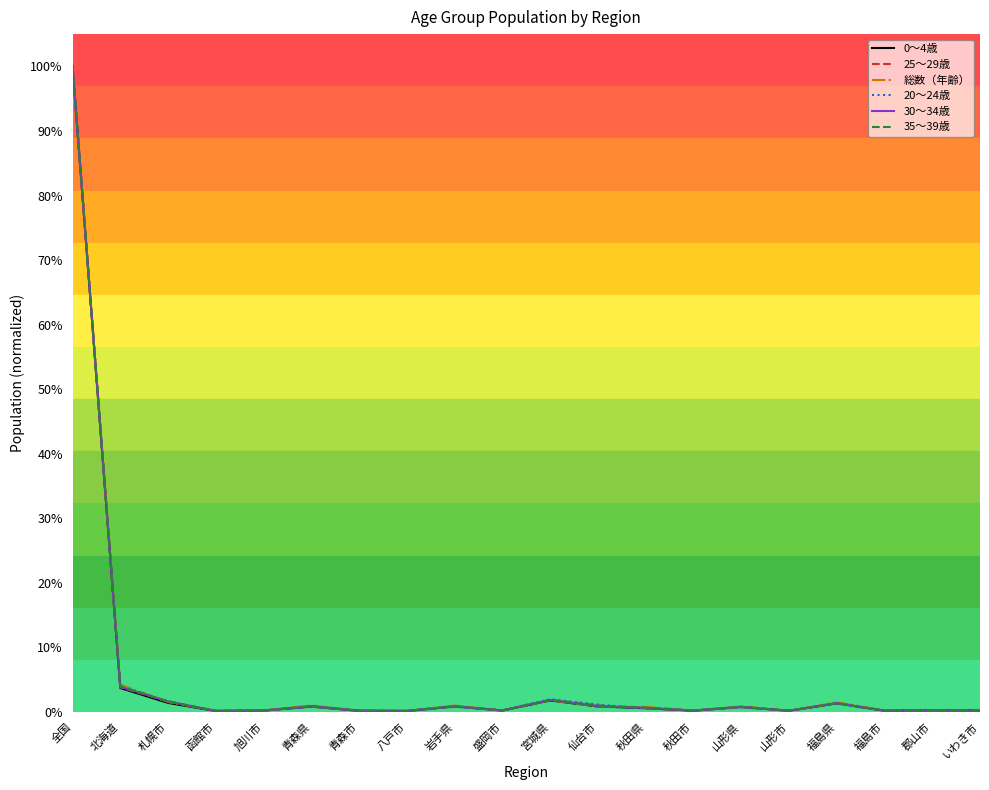

Where do 20～24歳 and 30～34歳 first cross each other?

北海道 and 札幌市